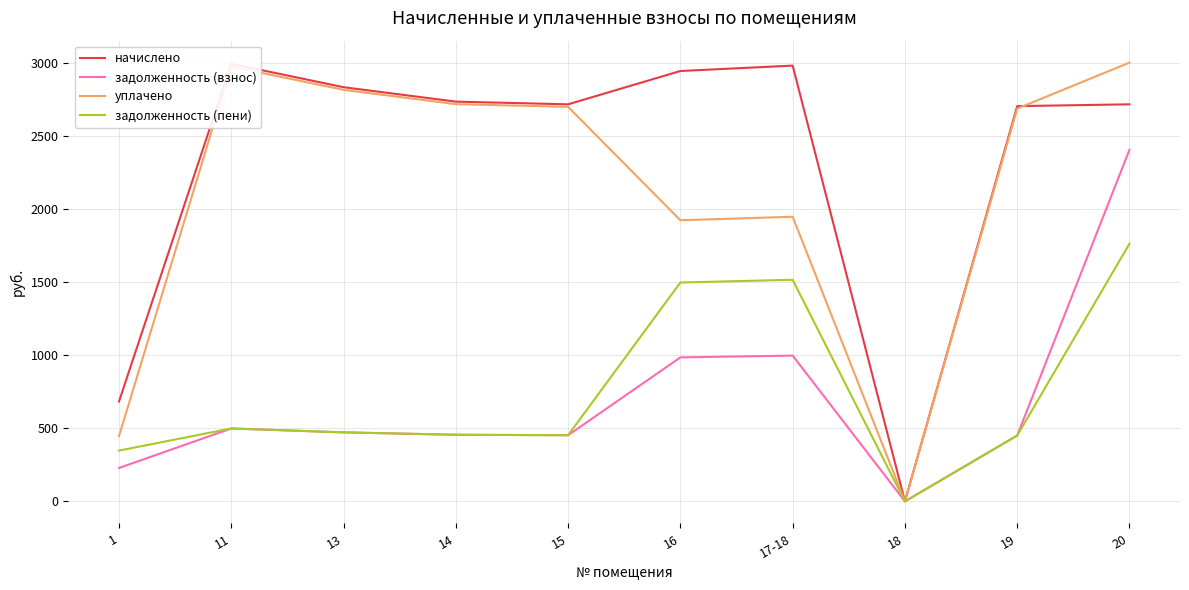

What are all the series names shown in the legend?

начислено, задолженность (взнос), уплачено, задолженность (пени)